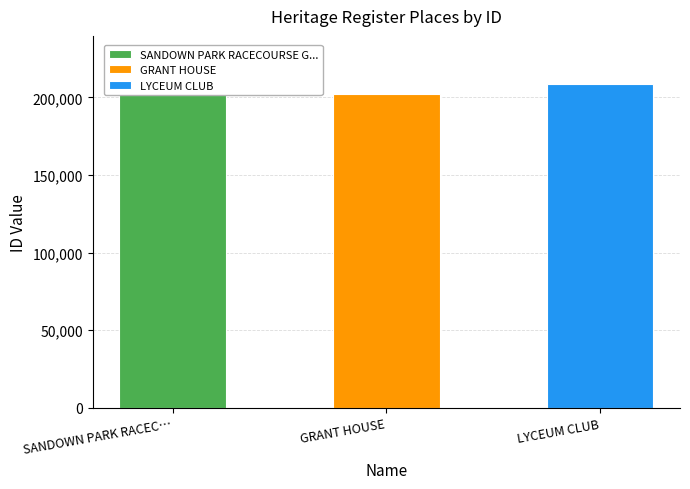

What position from the left is LYCEUM CLUB?

3